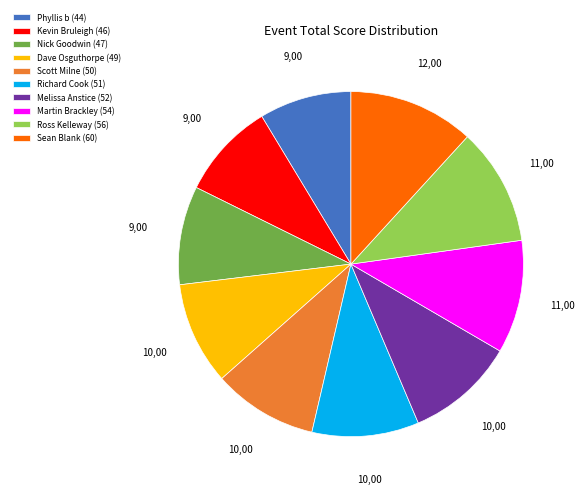

Combined, do Richard Cook (51) and Melissa Anstice (52) account for over 50%?

No